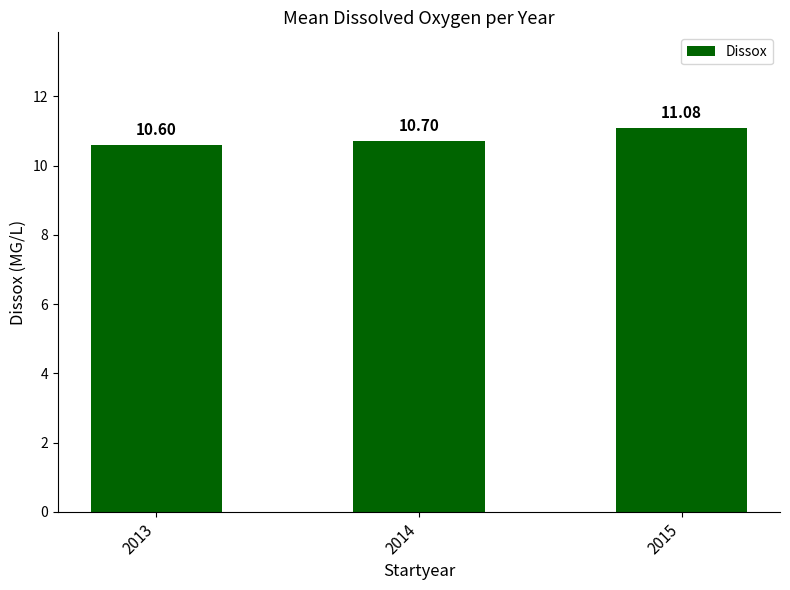

What is the sum of the values at 2015 and 2013?

21.7